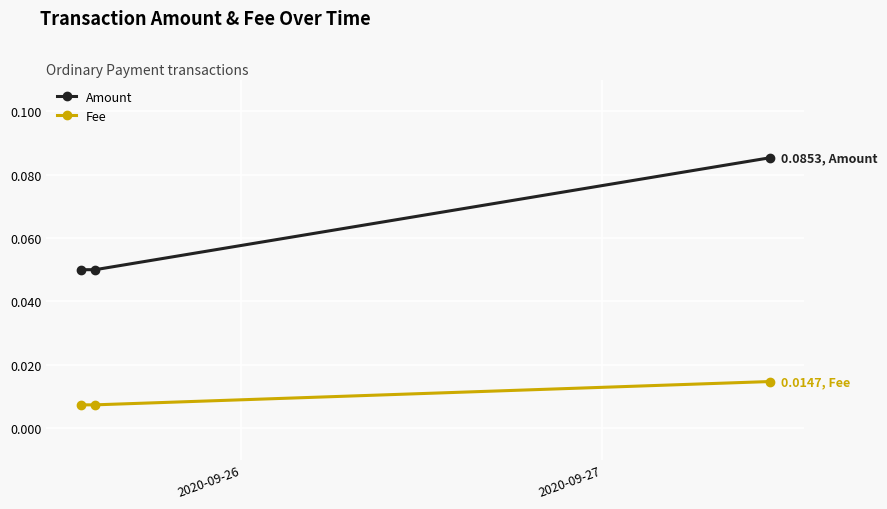

Which series has the largest total across all categories?

Amount